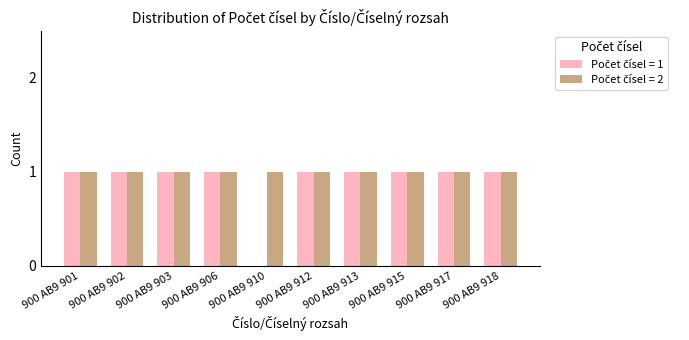

At 900 AB9 903, list the series in order from largest to smallest.

Počet čísel = 2, Počet čísel = 1